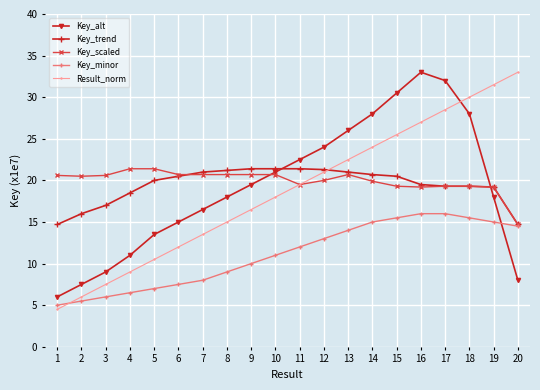

What is the minimum value shown in the chart?

4.5